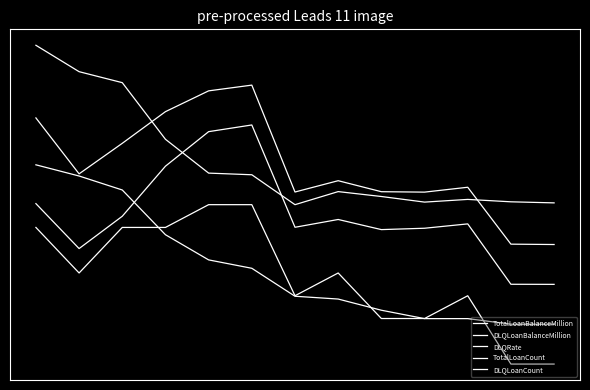

Is this an area chart (filled region under the line)?

No